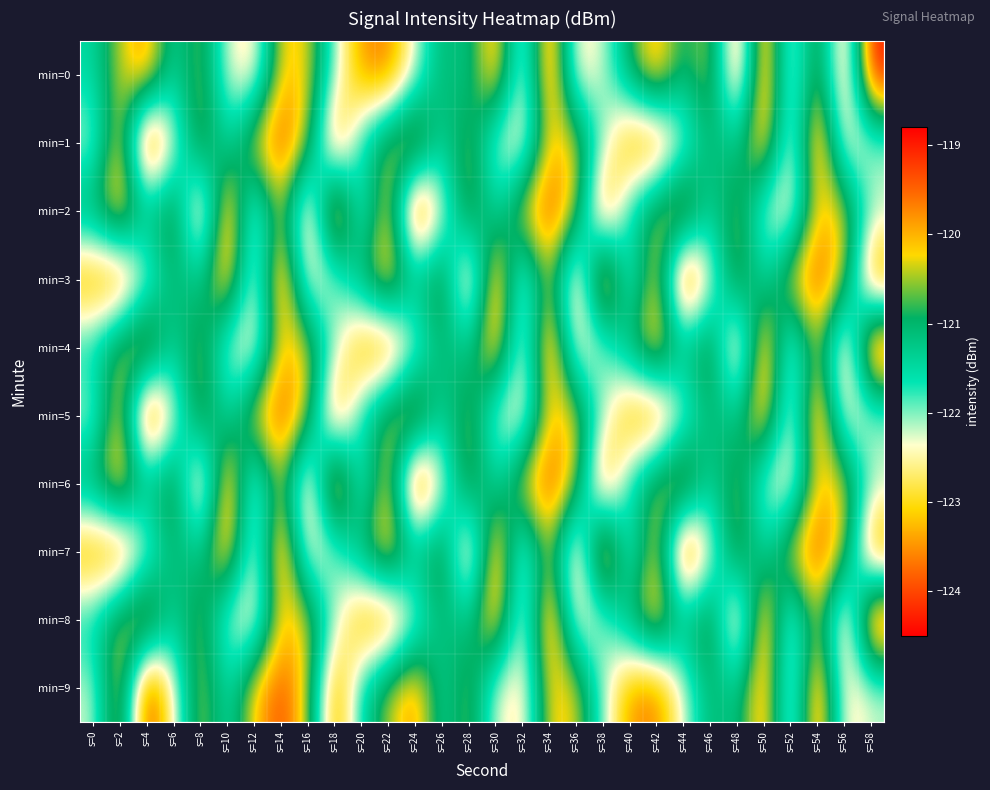

At which category is the sum across all series the highest?

s=34